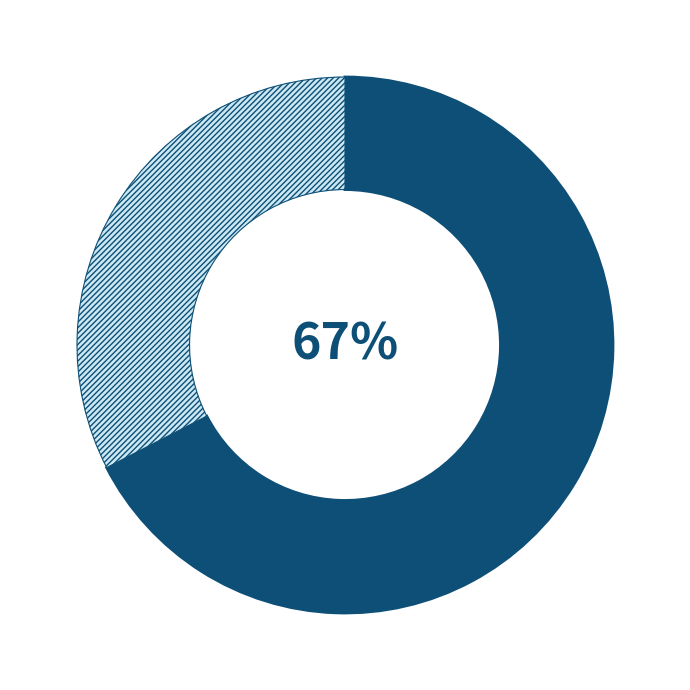

To the nearest percent, what is the average slice percentage?

50%